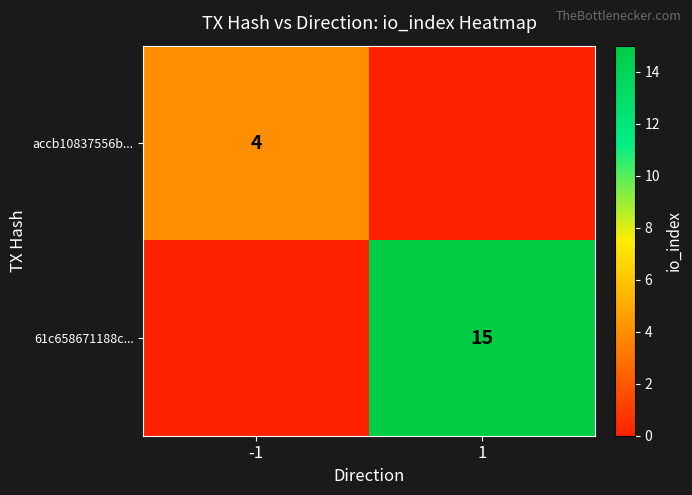

True or false: 61c658671188c... has a value of 10 at 1.

False